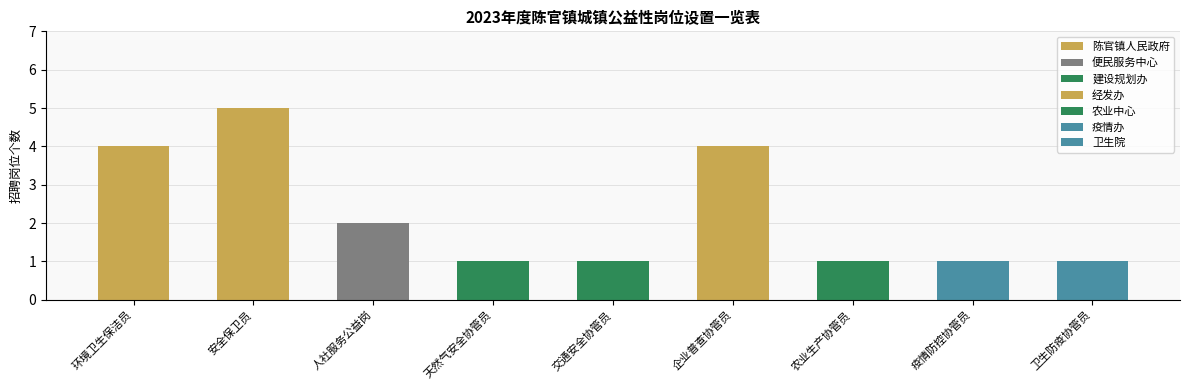

What is the difference between the values at 农业生产协管员 and 安全保卫员?

4